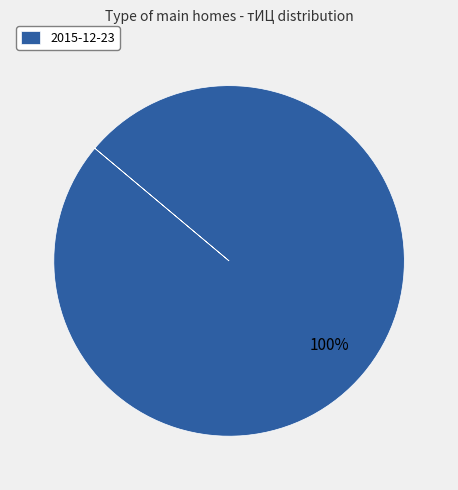

Rank the categories by value from lowest to highest.

2015-12-23